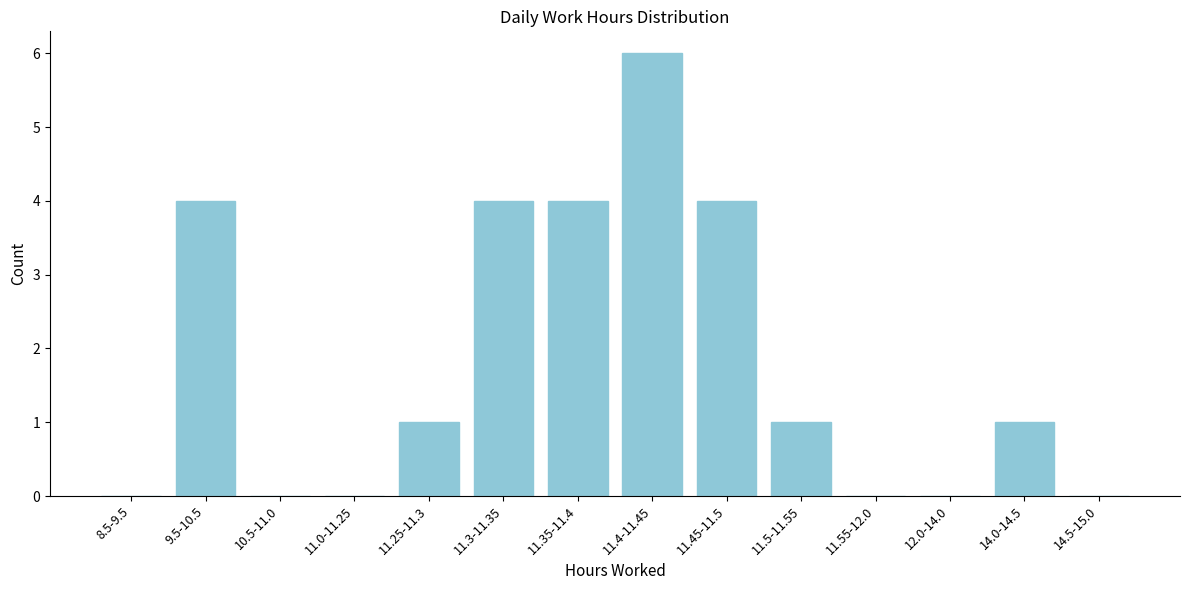

Reading right to left, what are all the values shown in this chart?

14.5-15.0=0	14.0-14.5=1	12.0-14.0=0	11.55-12.0=0	11.5-11.55=1	11.45-11.5=4	11.4-11.45=6	11.35-11.4=4	11.3-11.35=4	11.25-11.3=1	11.0-11.25=0	10.5-11.0=0	9.5-10.5=4	8.5-9.5=0